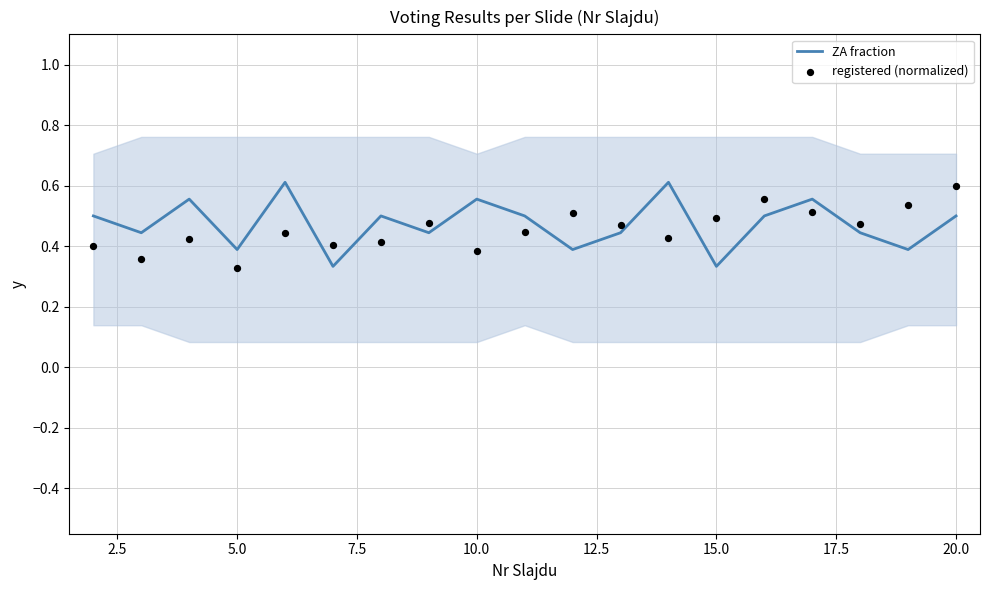

At how many categories does at least one series exceed 0?

19